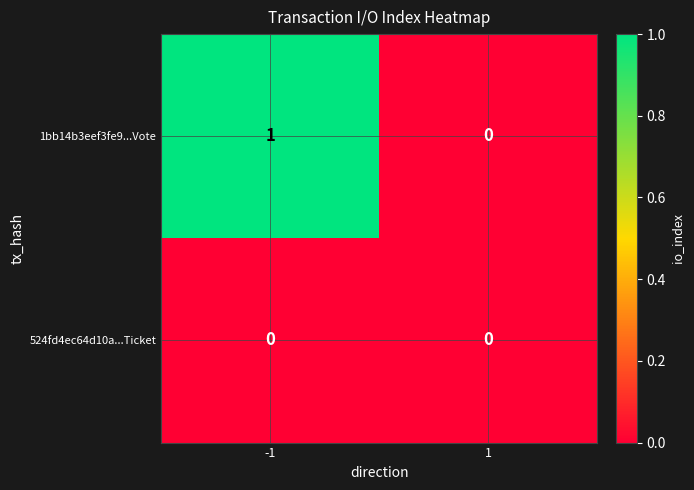

Rank the series by their average value, from lowest to highest.

524fd4ec64d10a...Ticket, 1bb14b3eef3fe9...Vote